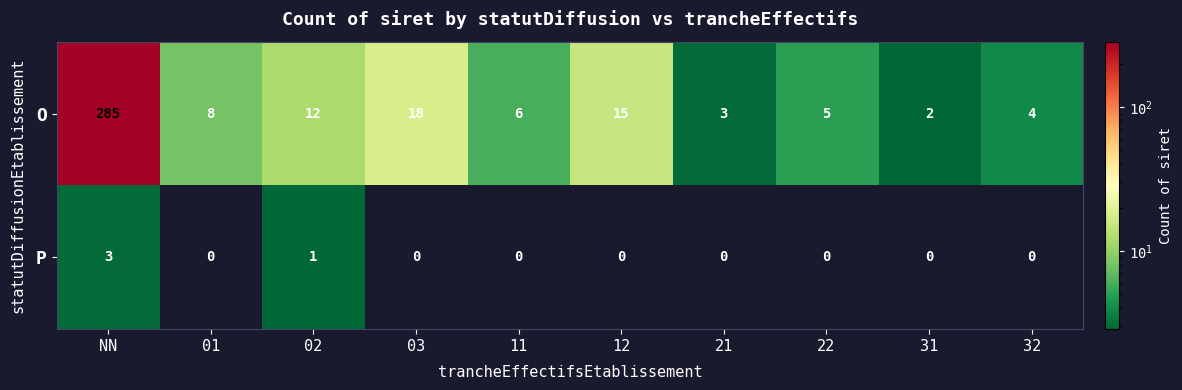

What is the total value across all series at 01?

8